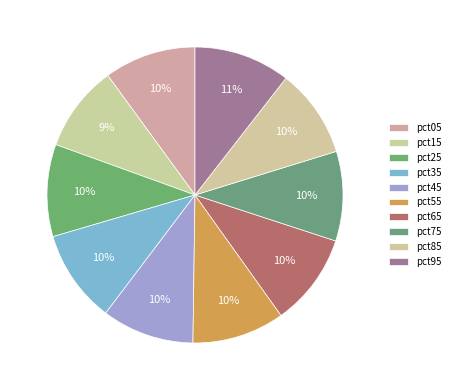

How many slices are in this pie chart?

10